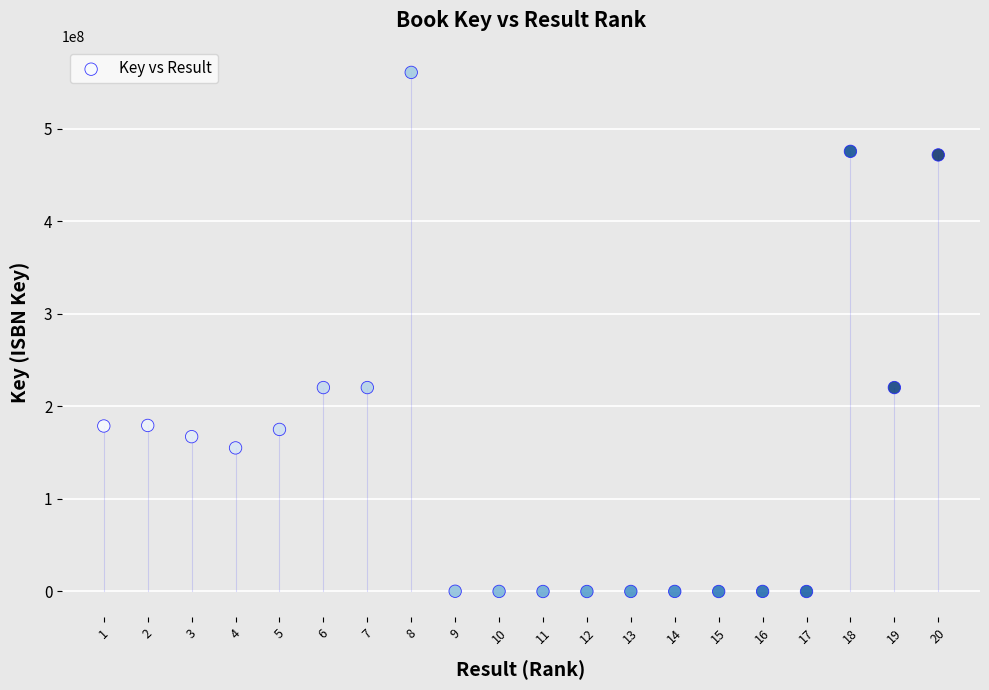

What is the range of X values (max minus min)?

19